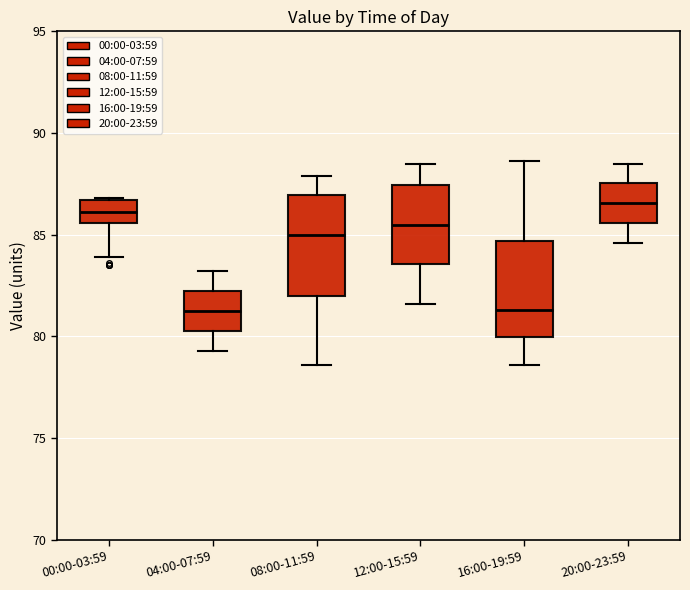

Where does the lower whisker of the box for 08:00-11:59 end on the y-axis? The values are not printed on the chart, so give them approximately, as read against the axis.

78.5